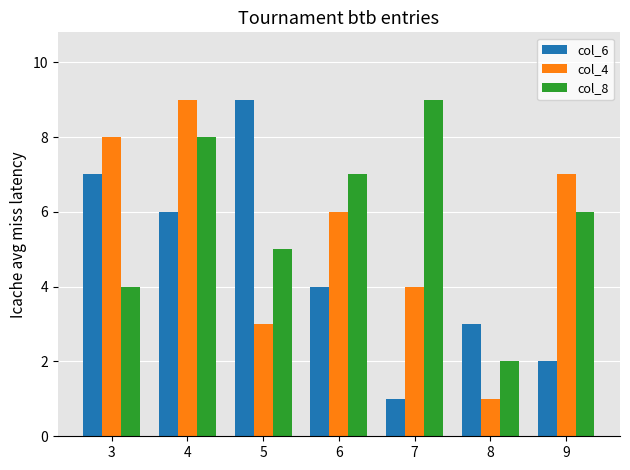

What is the average value of the col_8 series?

6